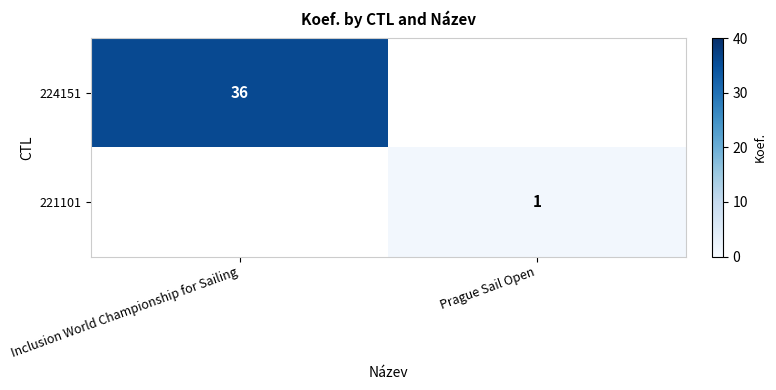

Is the value of 221101 at Prague Sail Open greater than the value of 224151 at Inclusion World Championship for Sailing?

No